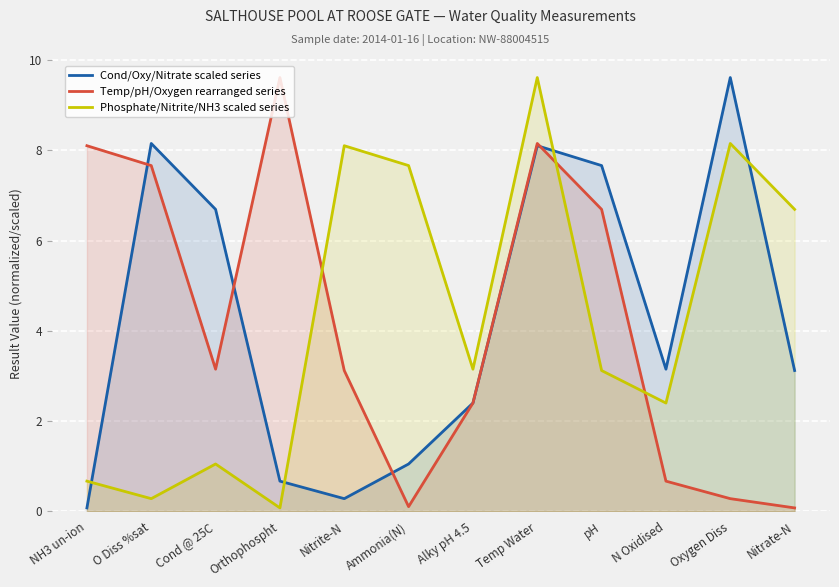

What is the average value of the Cond/Oxy/Nitrate scaled series series?

4.2